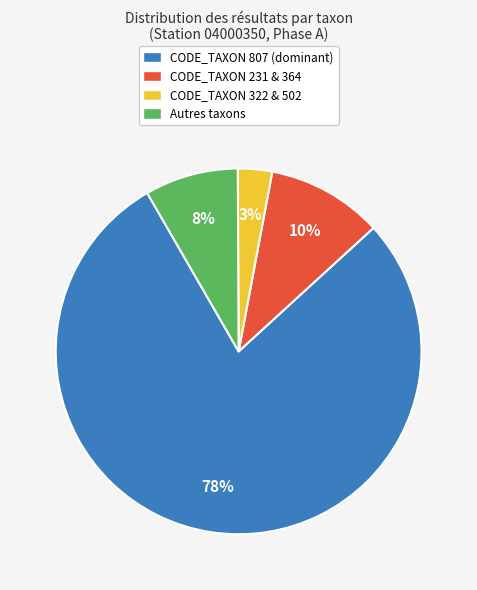

What is the majority slice?

CODE_TAXON 807 (dominant)